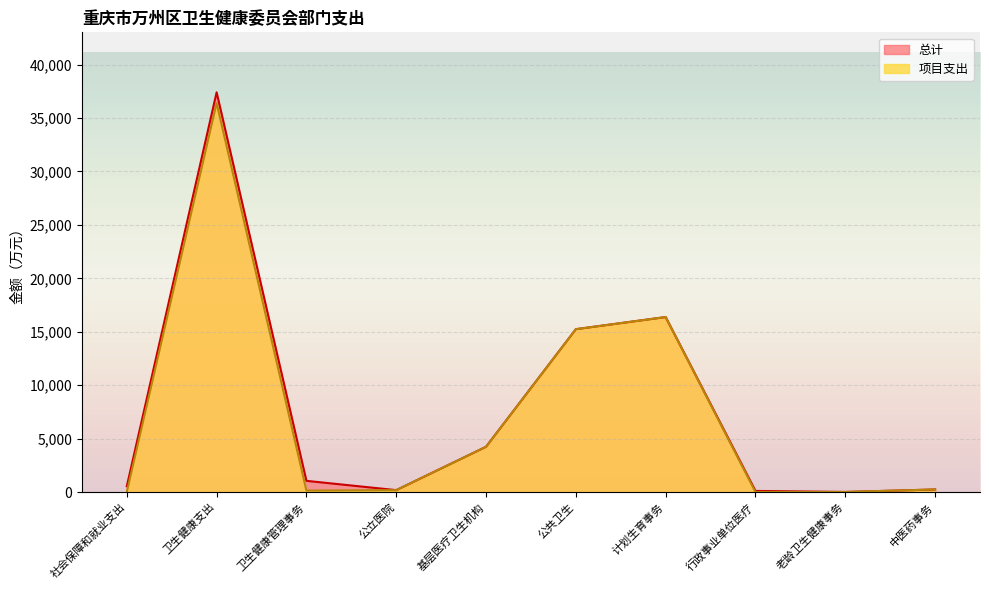

List the series in order of their overall mean, highest first.

总计, 项目支出